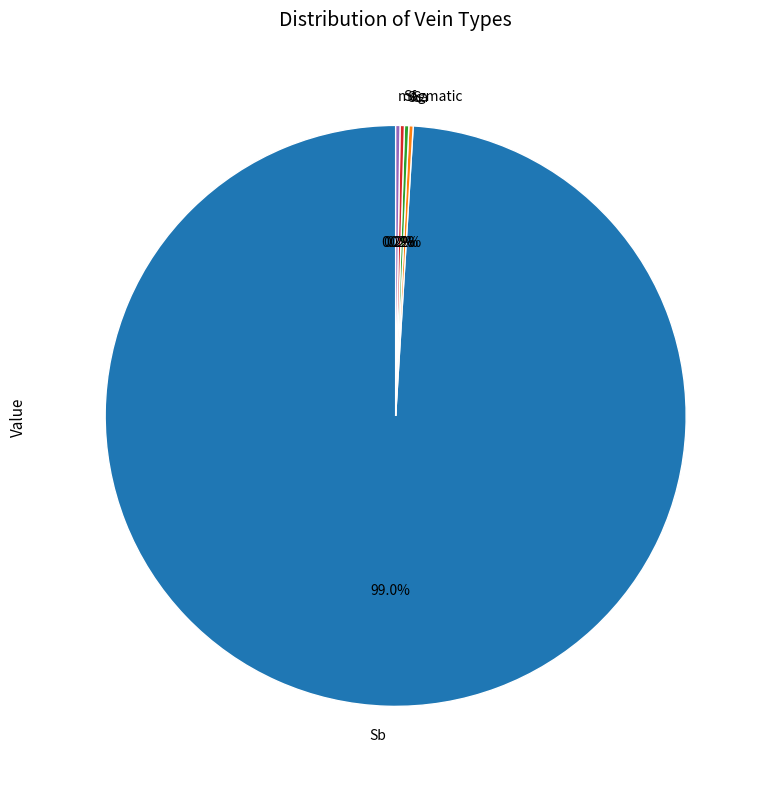

Does Sb represent more than half of the total?

Yes